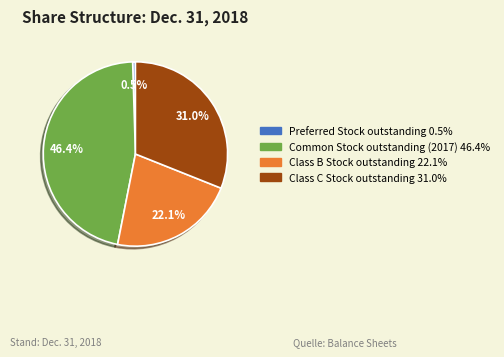

Combined, do Class C Stock outstanding and Preferred Stock outstanding account for over 50%?

No